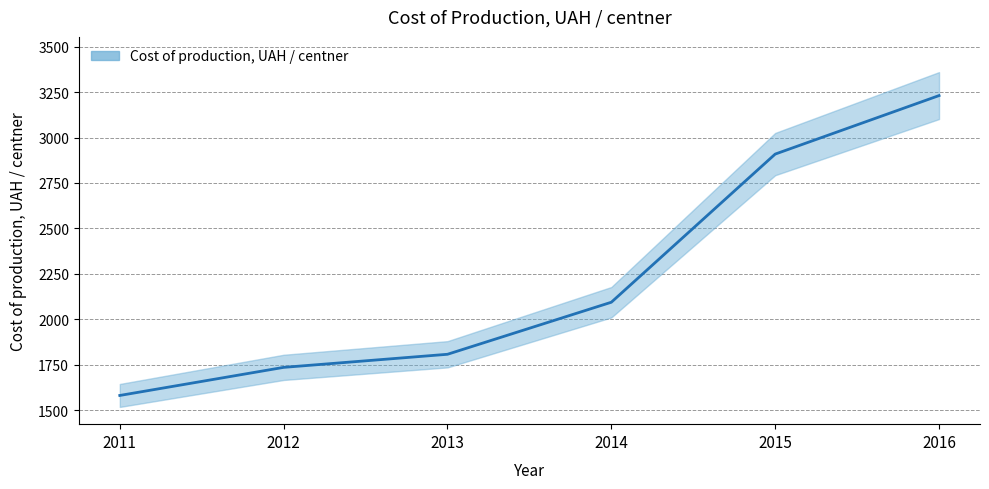

Which has a higher value, 2014 or 2012?

2014